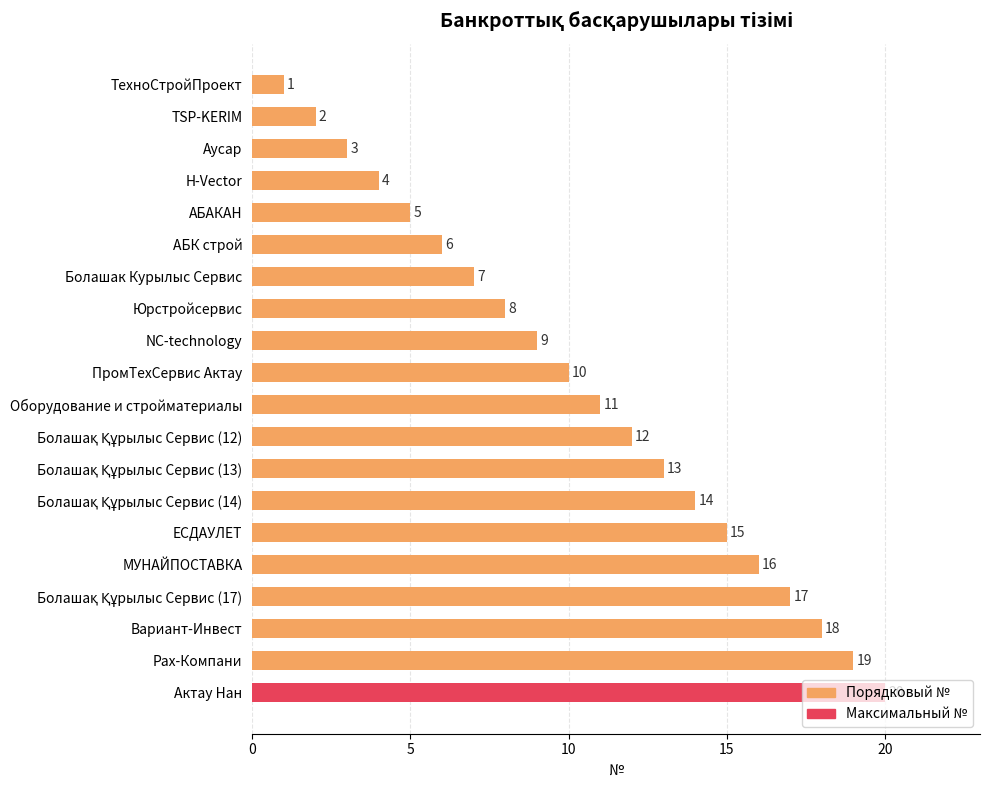

What is the label of the 15th bar from the top?

ЕСДАУЛЕТ